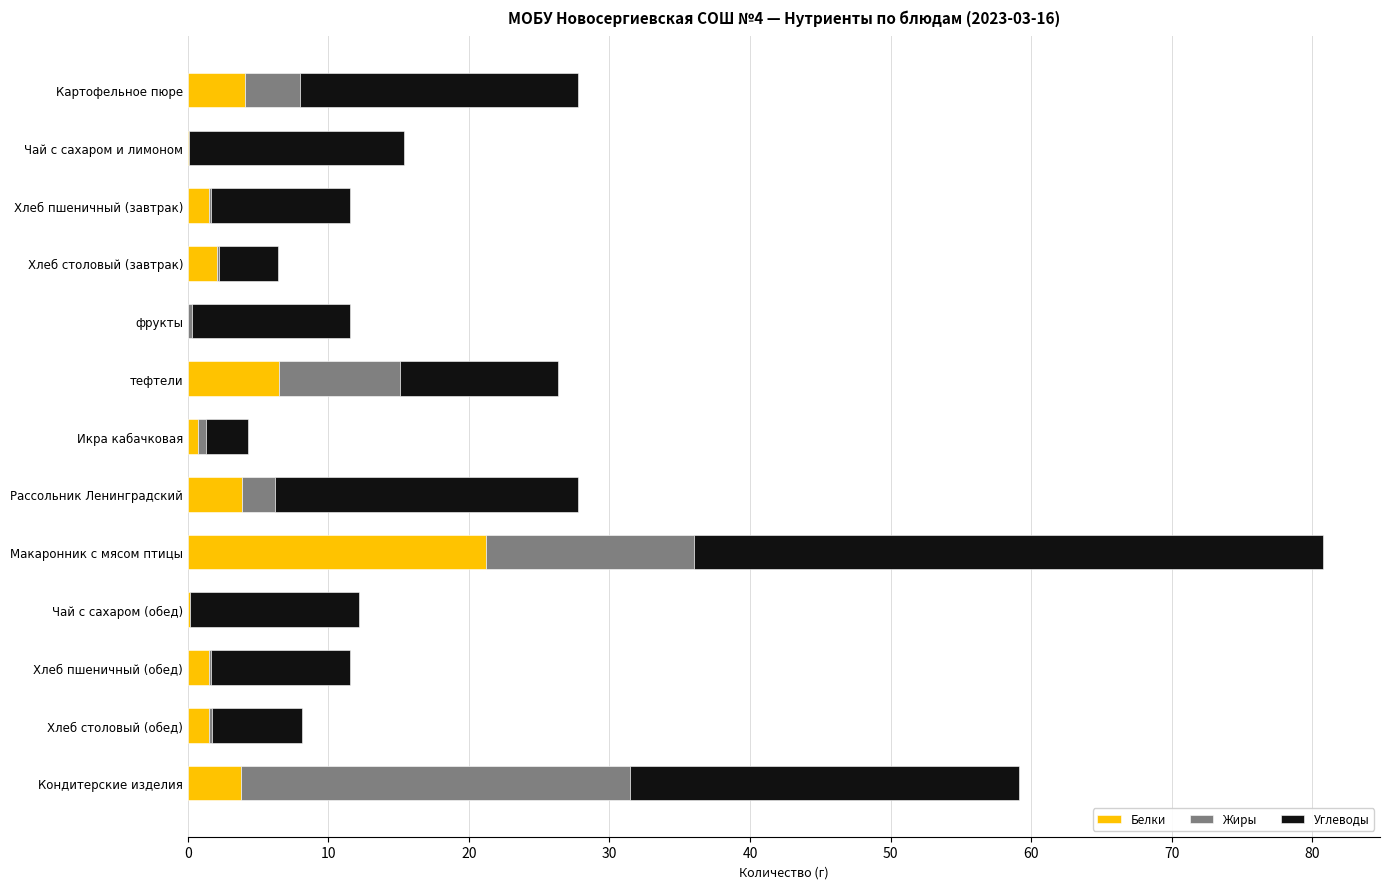

At which category is the sum across all series the highest?

Макаронник с мясом птицы